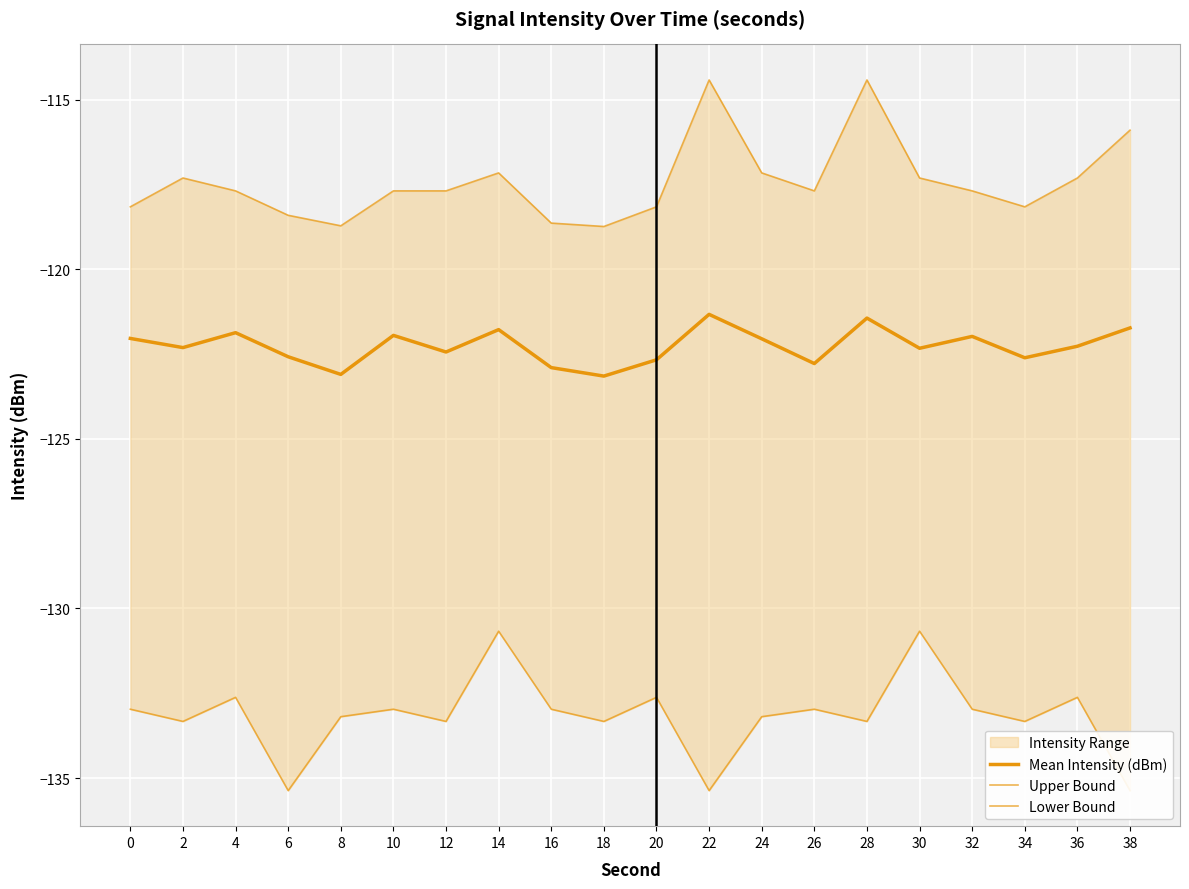

True or false: Upper Bound and Lower Bound cross at least once.

False